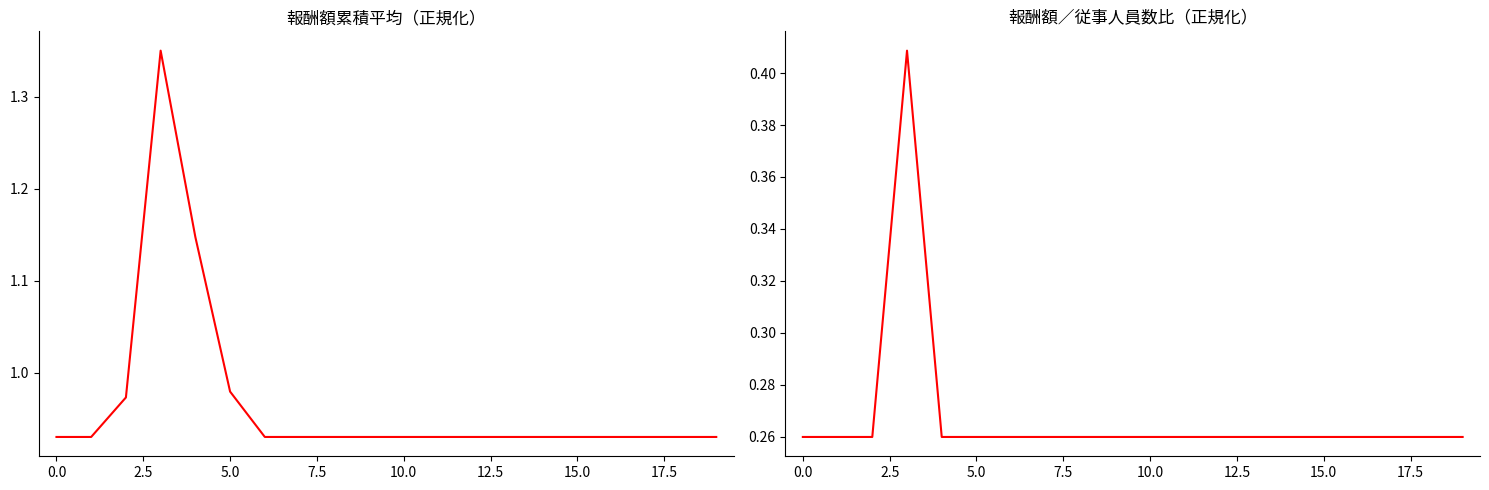

Which has a higher value, 12 or 0.0?

12